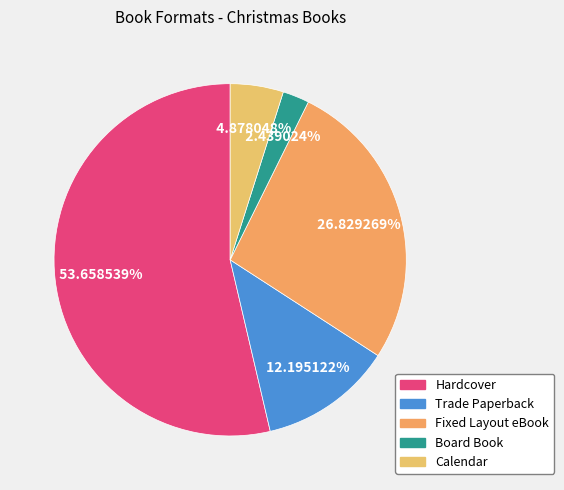

What percentage do Calendar and Hardcover together represent?

58.5%